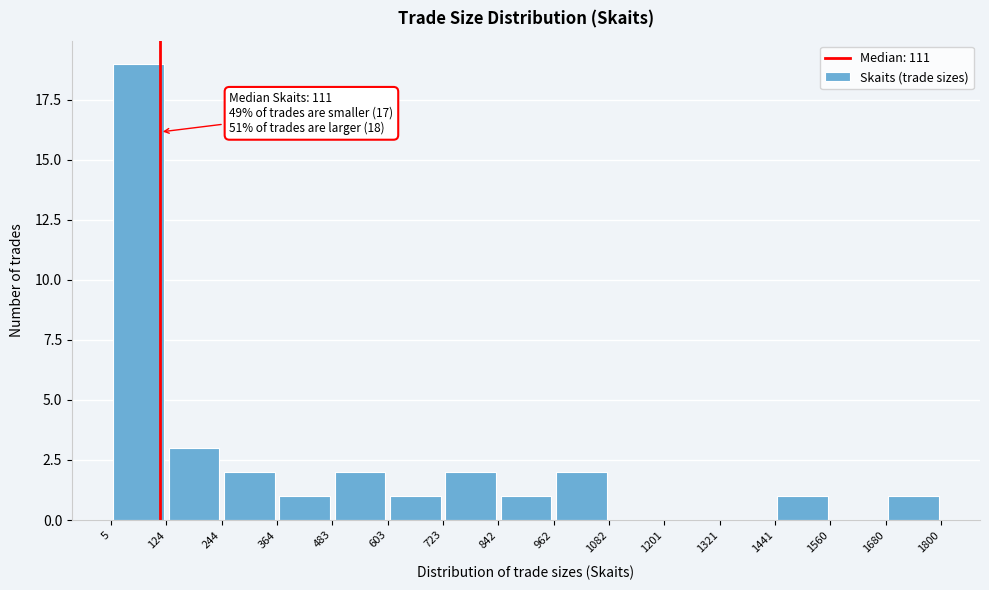

Which range on the x-axis has the tallest bar?

5 to 124